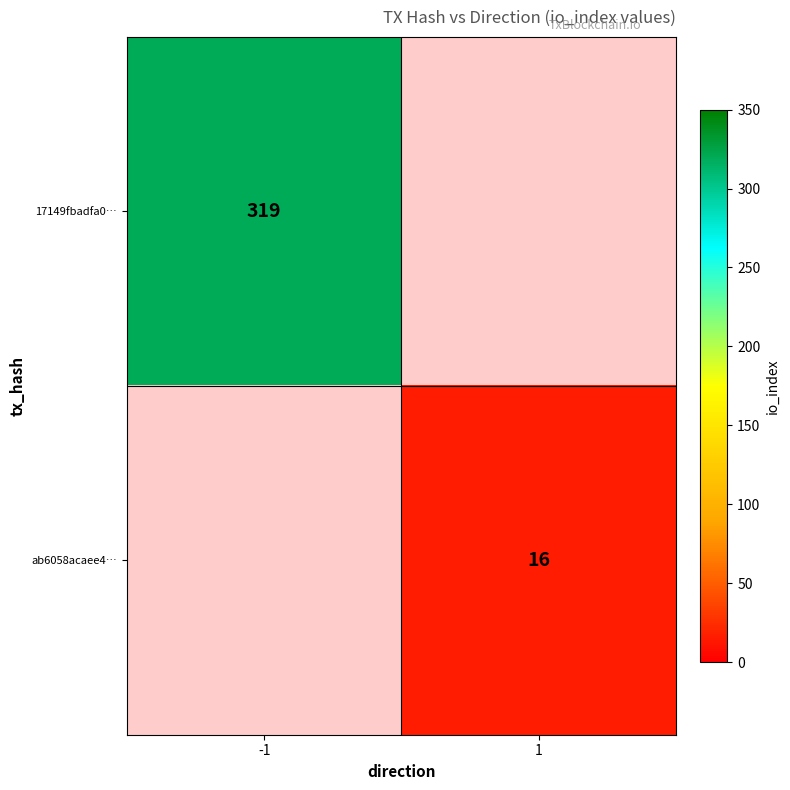

True or false: ab6058acaee4… has a value of 16 at 1.

True